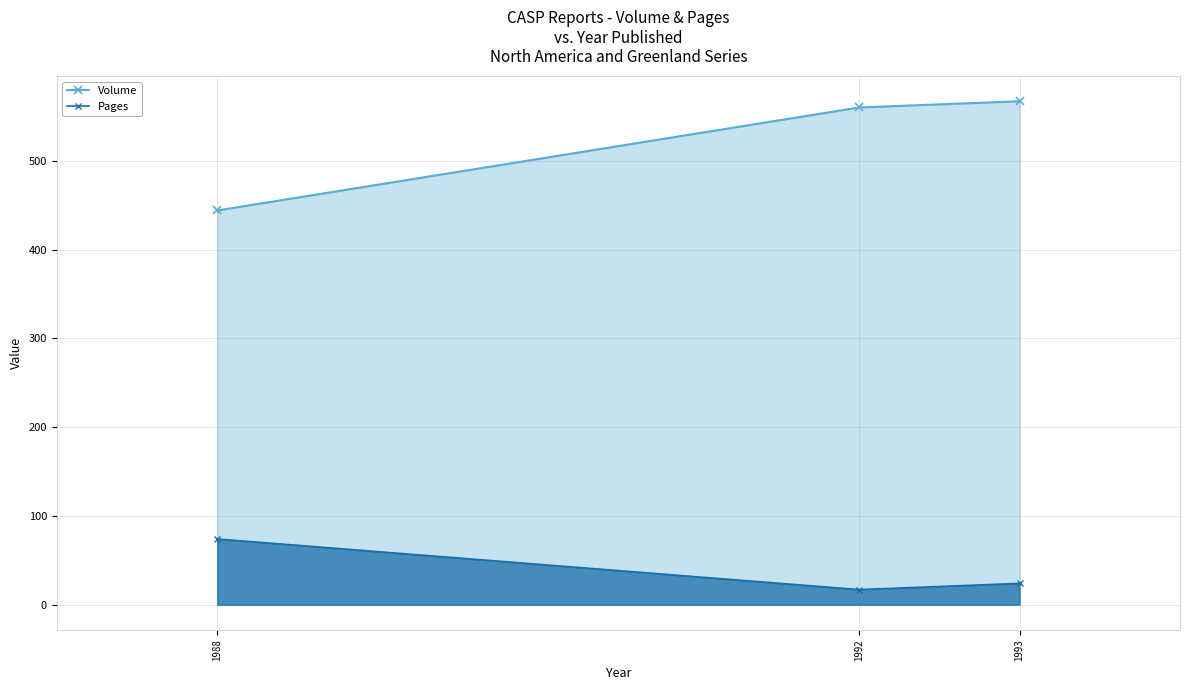

At how many categories does at least one series exceed 425?

3